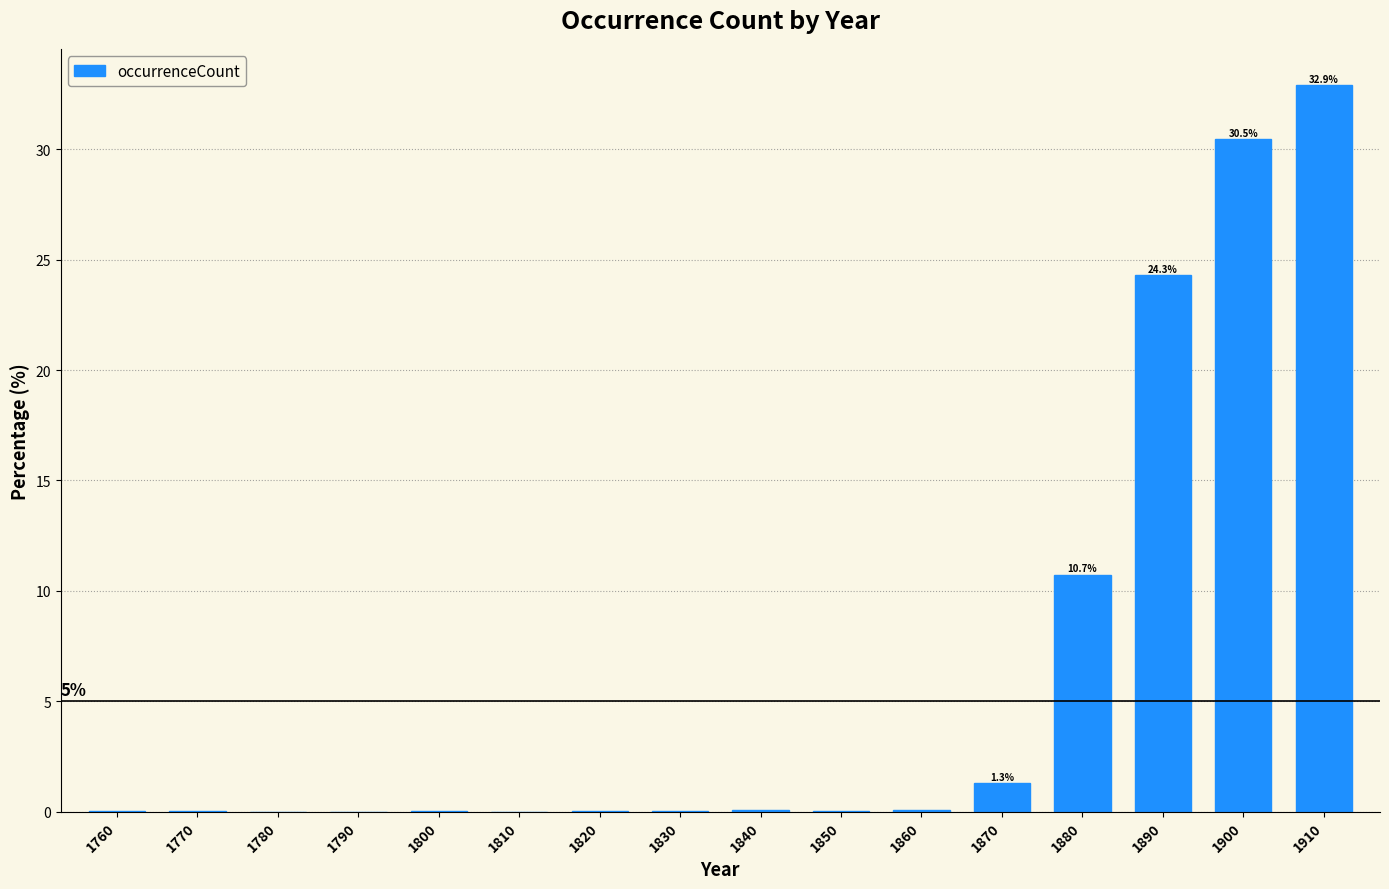

What is the maximum value shown in the chart?

32.9